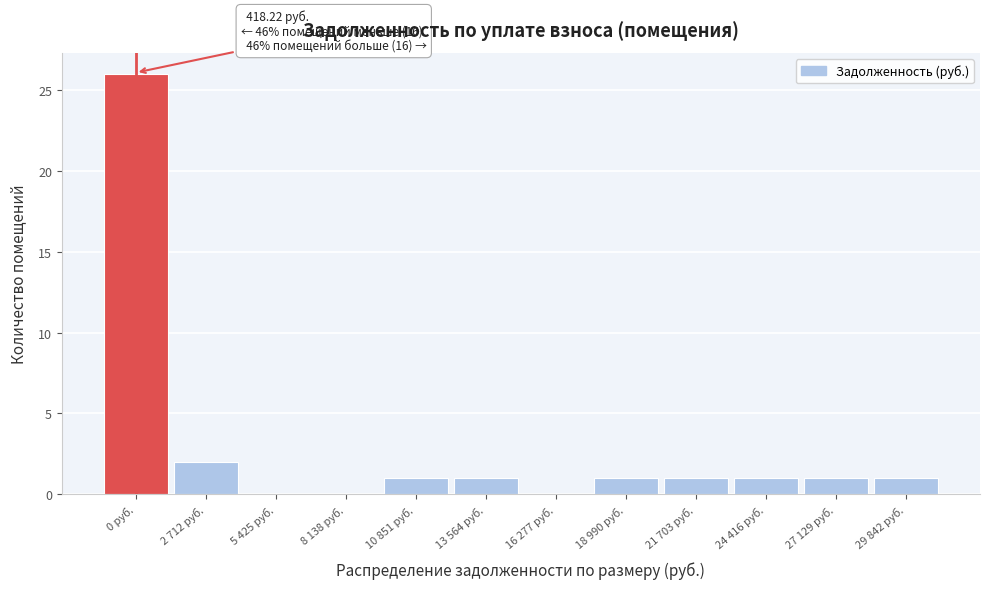

Reading right to left, extract all data points from this chart.

29 842 руб.=1	27 129 руб.=1	24 416 руб.=1	21 703 руб.=1	18 990 руб.=1	16 277 руб.=0	13 564 руб.=1	10 851 руб.=1	8 138 руб.=0	5 425 руб.=0	2 712 руб.=2	0 руб.=26